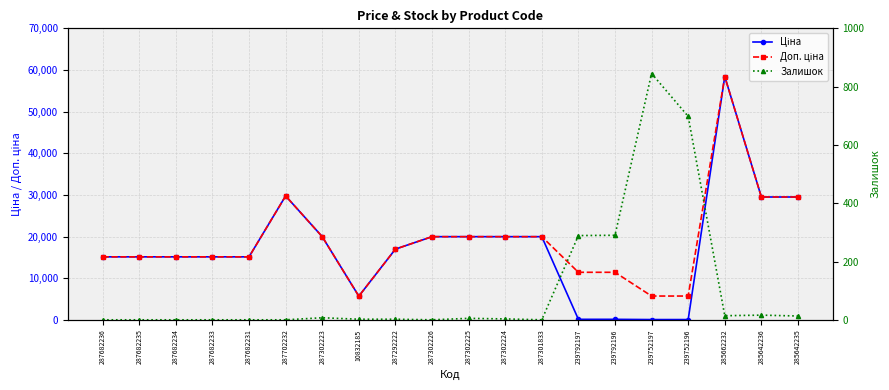

Which series has the largest range (max minus min)?

Ціна